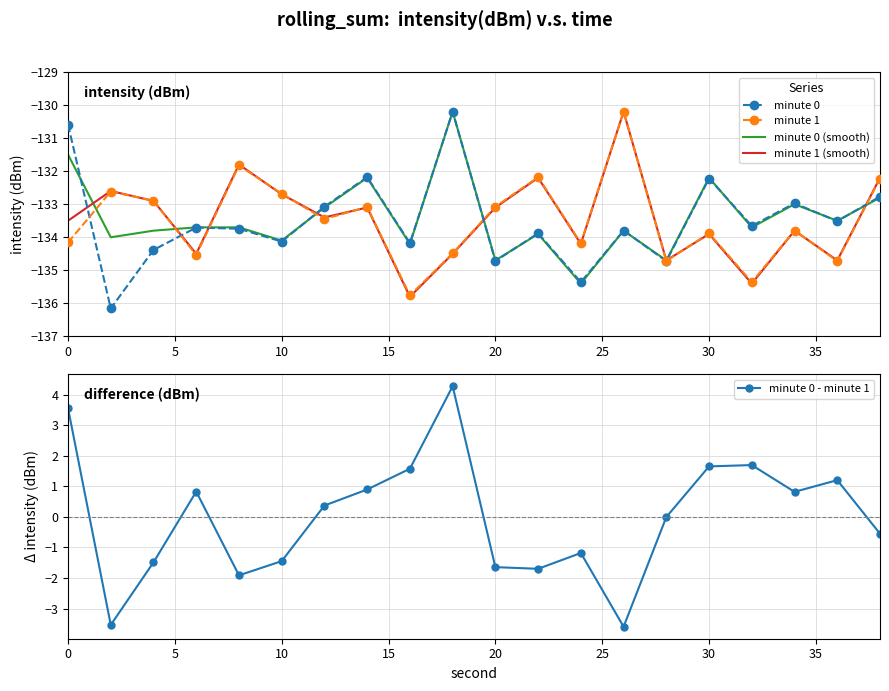

The minute 0 (smooth) series shows -134.1 at 10. True or false?

True